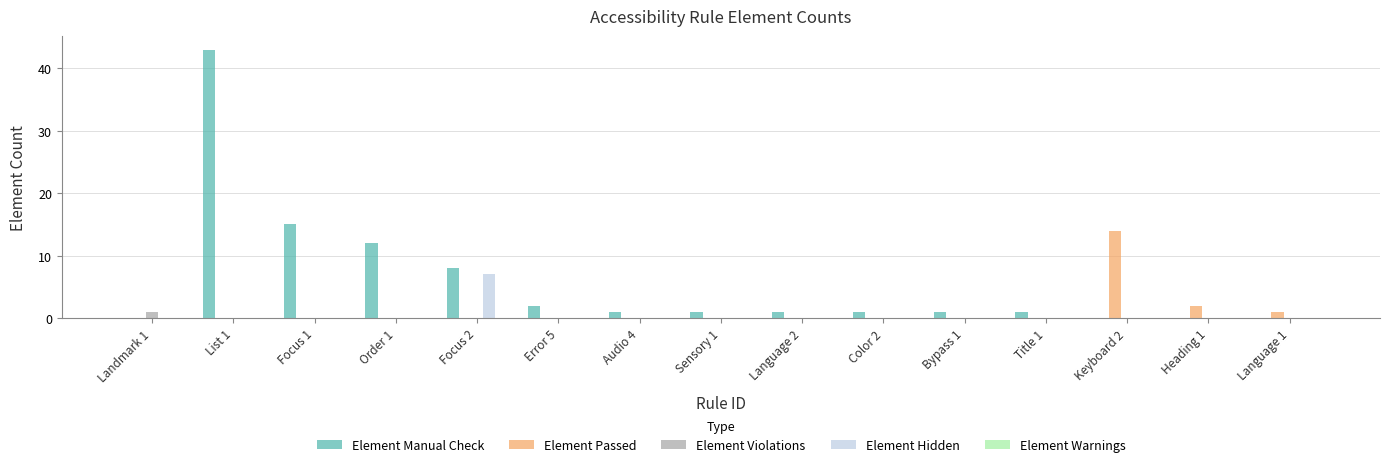

Where is Element Manual Check nearest to the value 21?

Focus 1